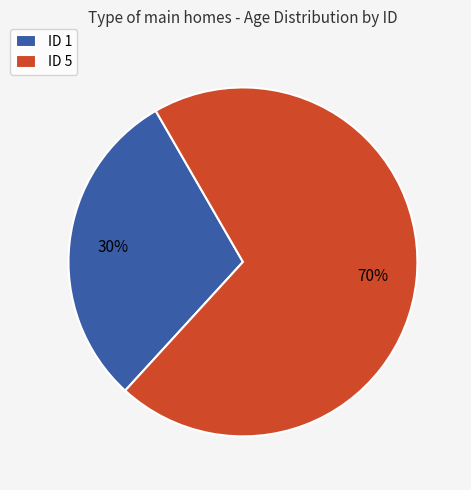

Combined, do ID 5 and ID 1 account for over 50%?

Yes